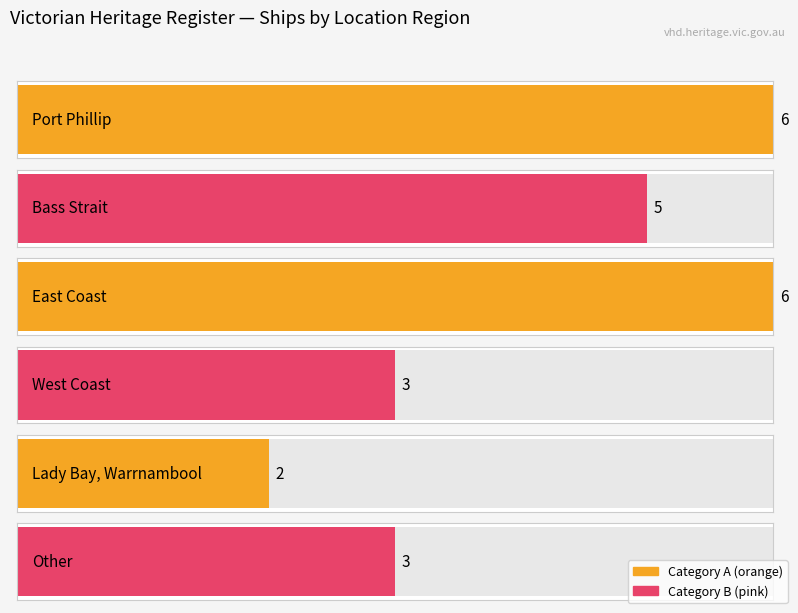

True or false: the data shows 1 at Lady Bay.

False